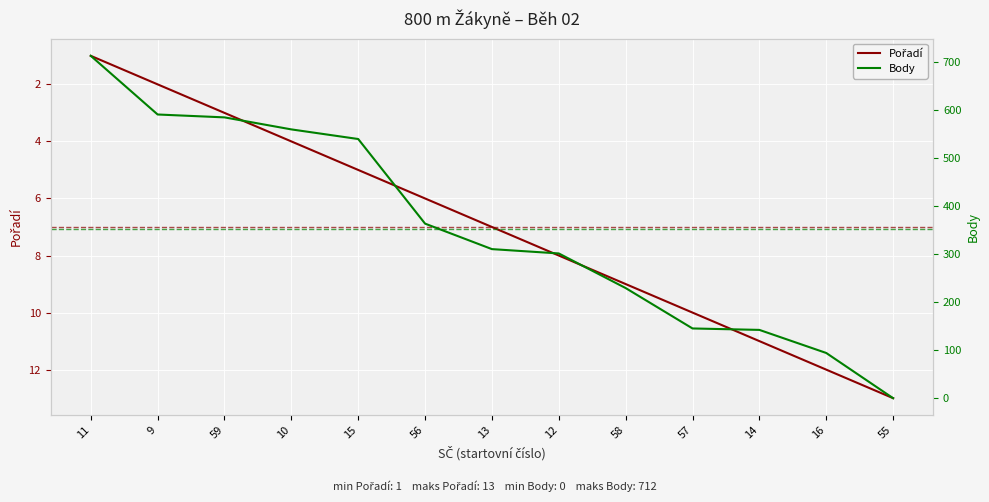

What is the maximum value for Pořadí?

13